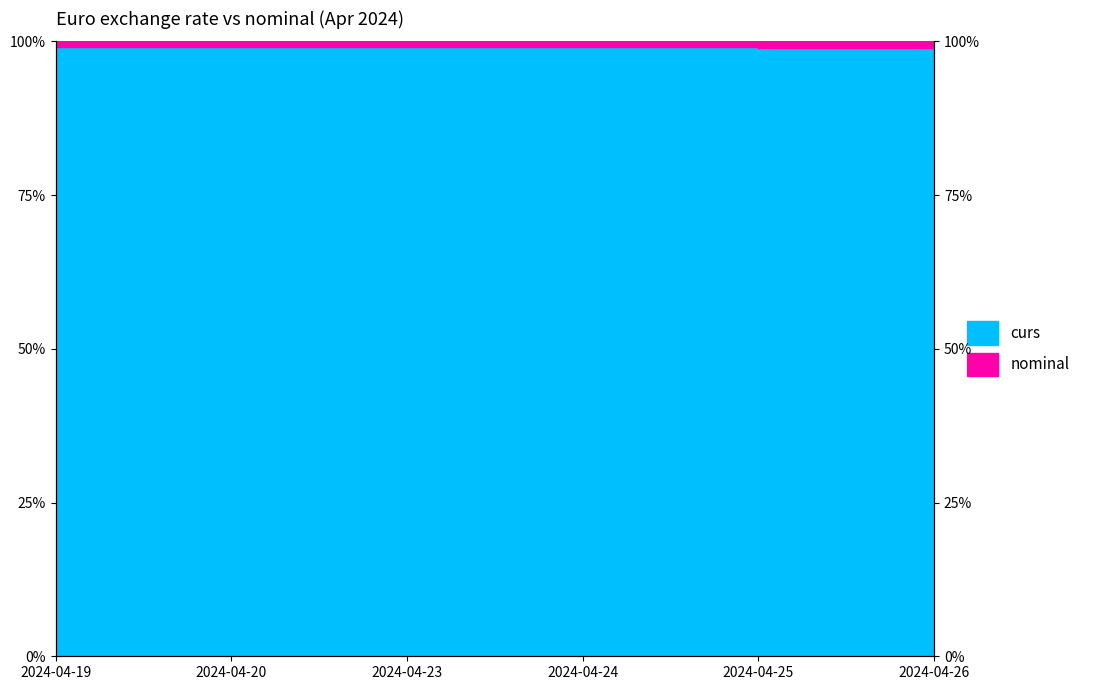

True or false: the data shows 99.0 at 2024-04-24.

True